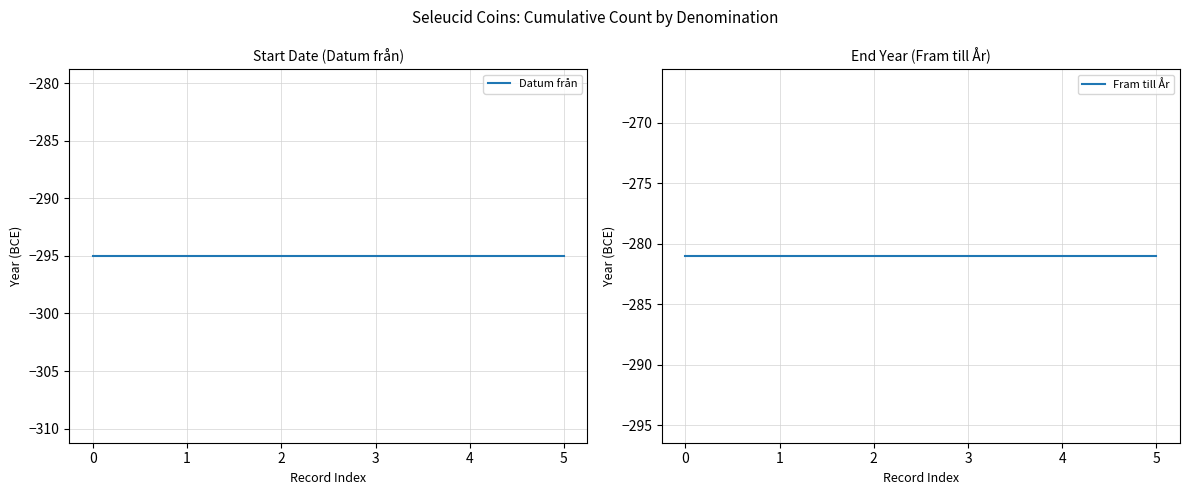

Rank the series by their average value, from lowest to highest.

Datum från, Fram till År